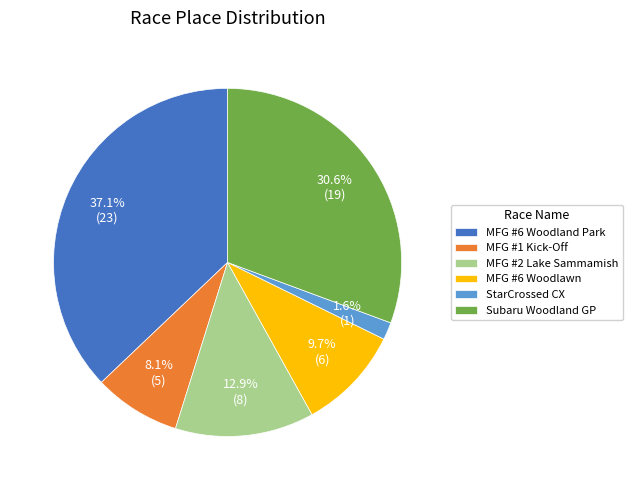

What is the largest slice in the pie chart?

MFG #6 Woodland Park